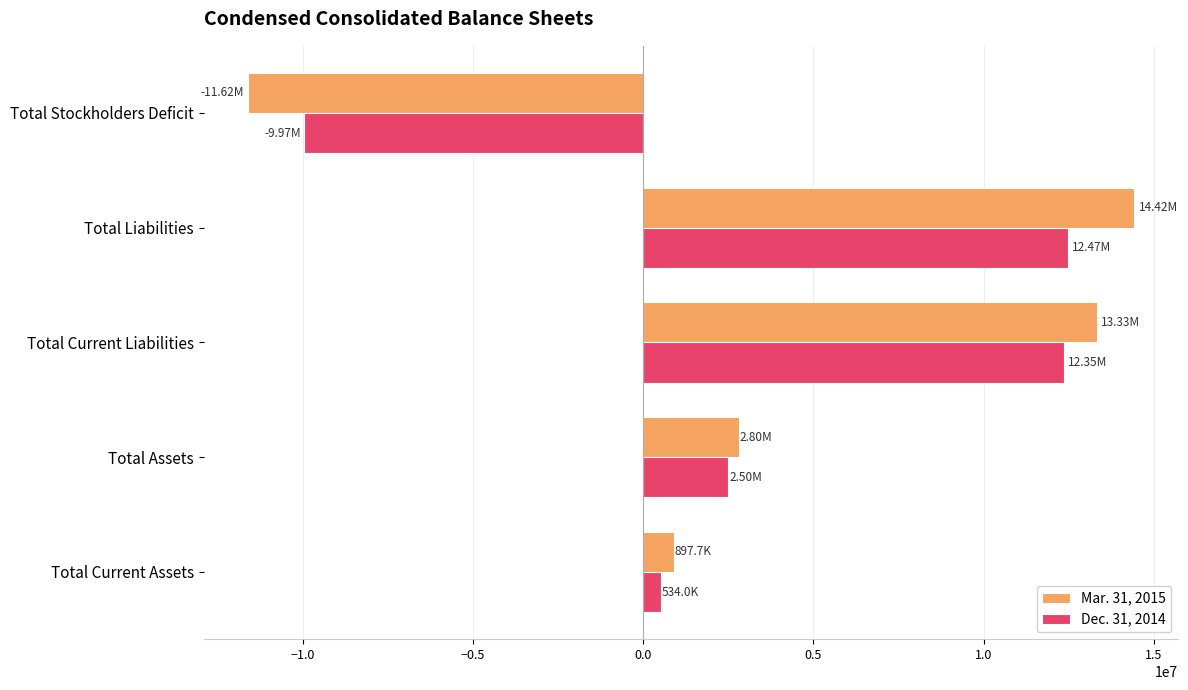

How many data points in Dec. 31, 2014 are less than 2500296?

2